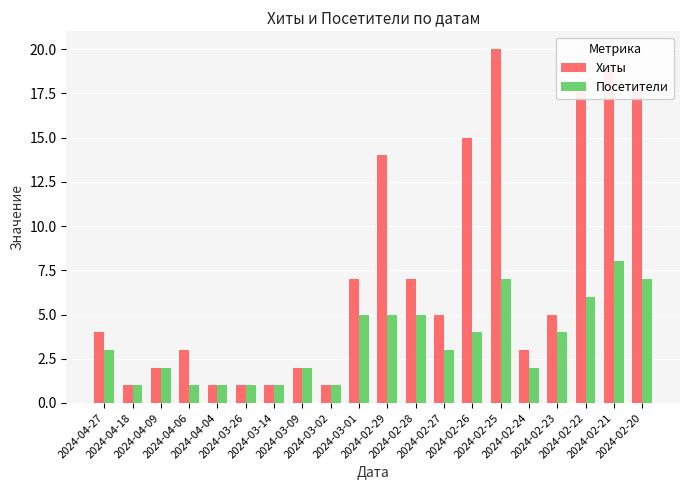

What is the difference between the second highest and second lowest values in the Посетители series?

6